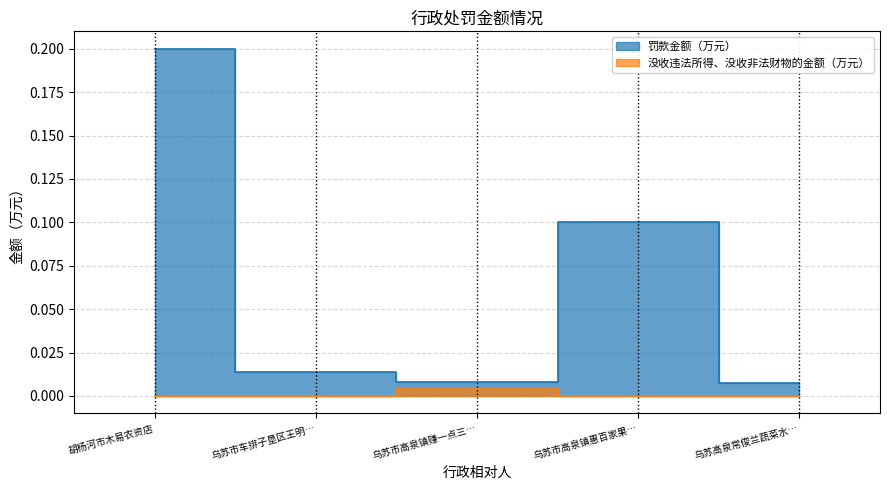

True or false: 罚款金额（万元） has more than 0 interior local peaks.

True